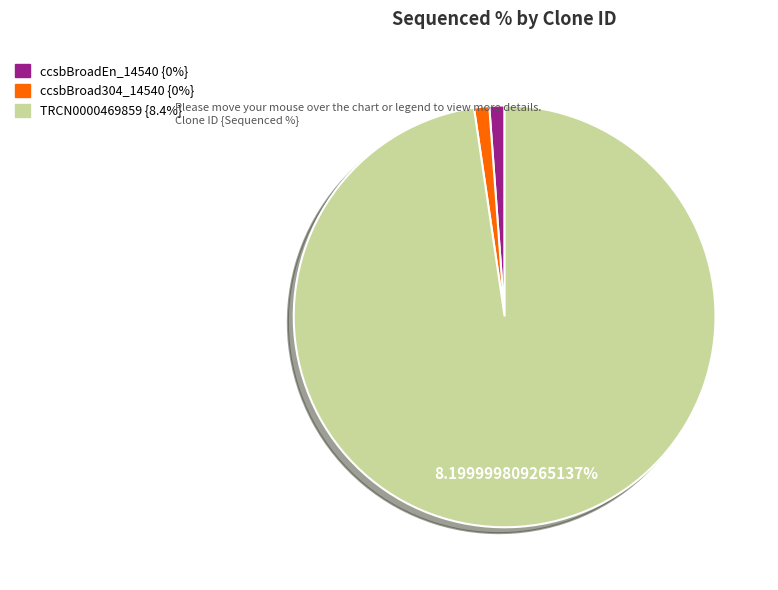

Which slice is the smallest?

ccsbBroadEn_14540